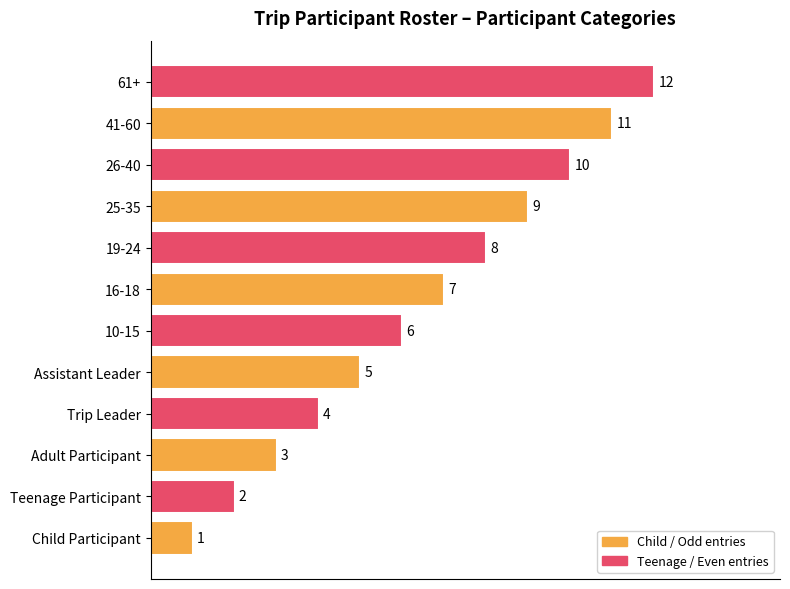

What is the change in value from Adult Participant to 41-60?

+8